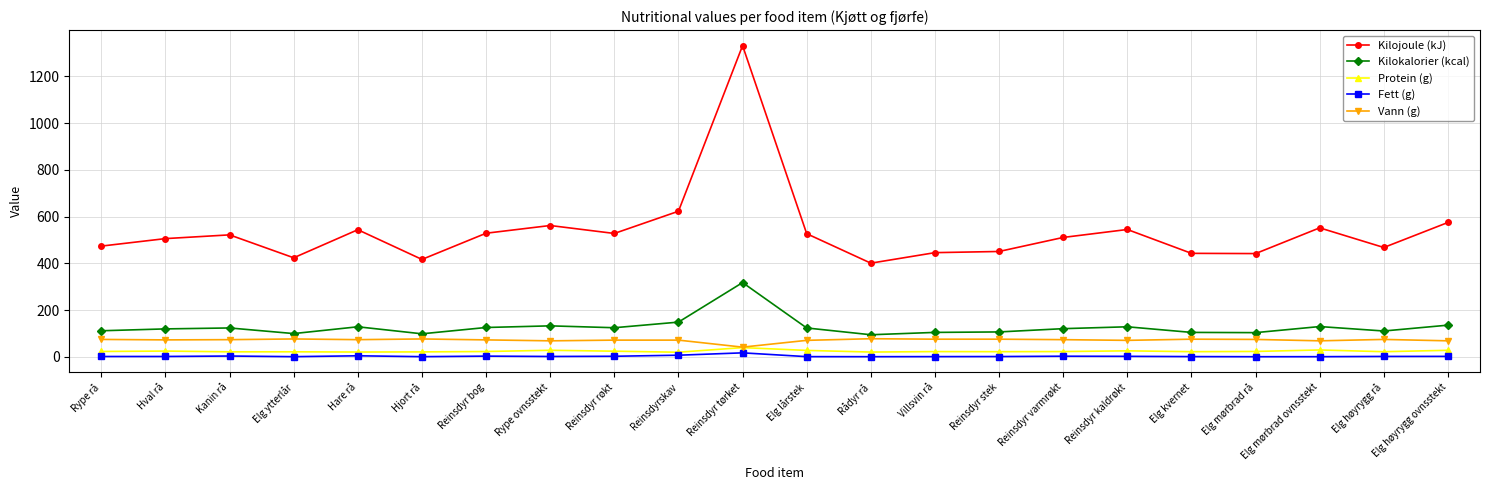

How many distinct data groups are displayed?

5